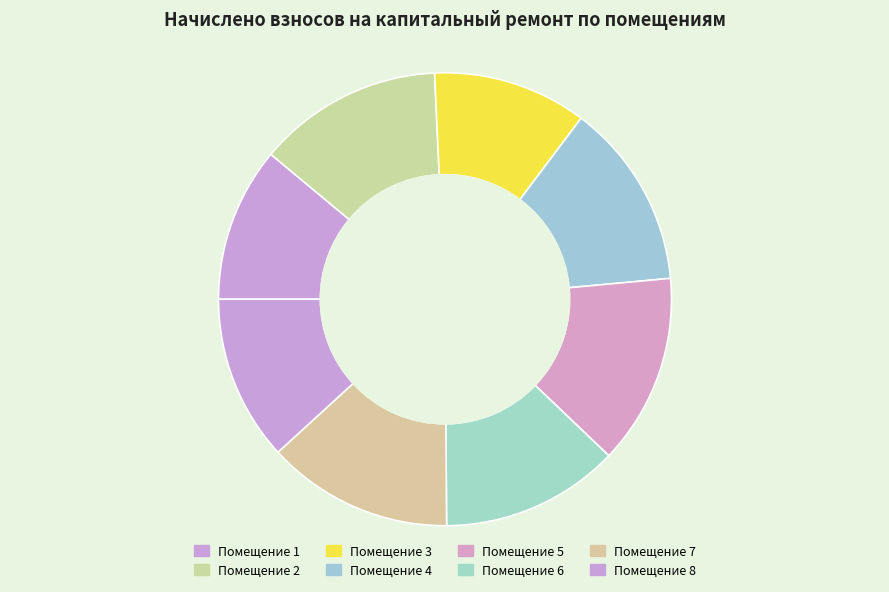

How many slices are in this pie chart?

8